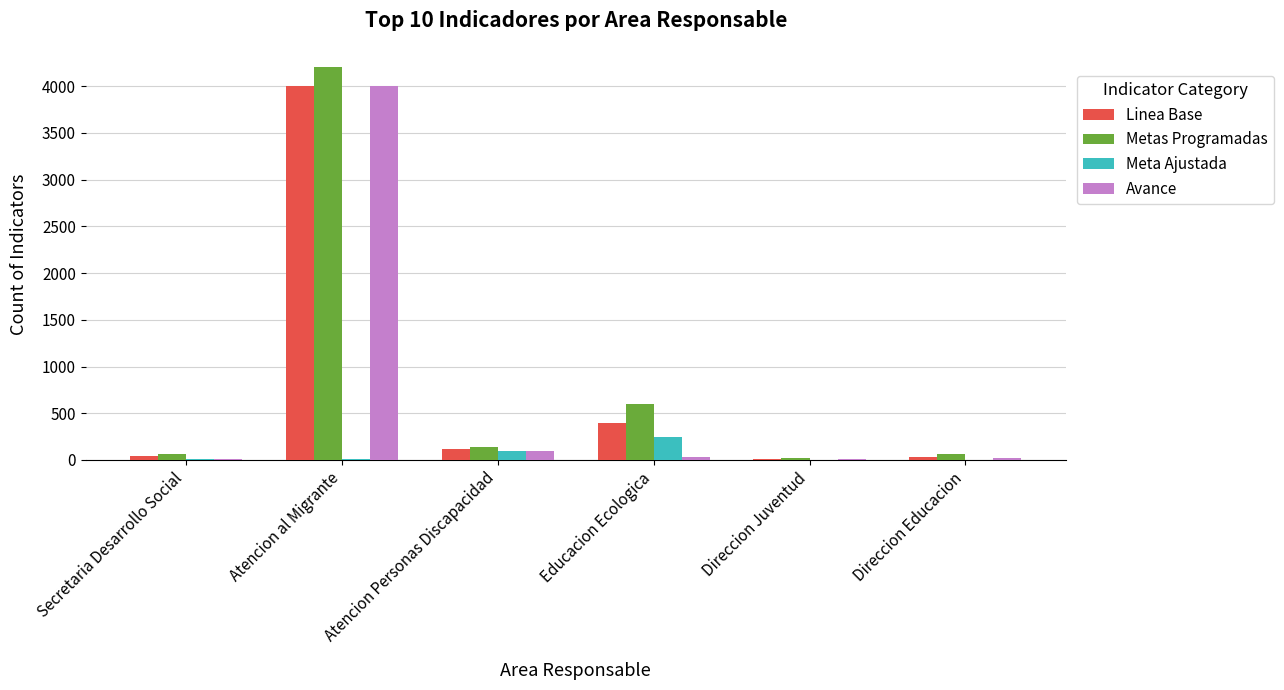

Read the Avance value at Direccion Juventud.

7